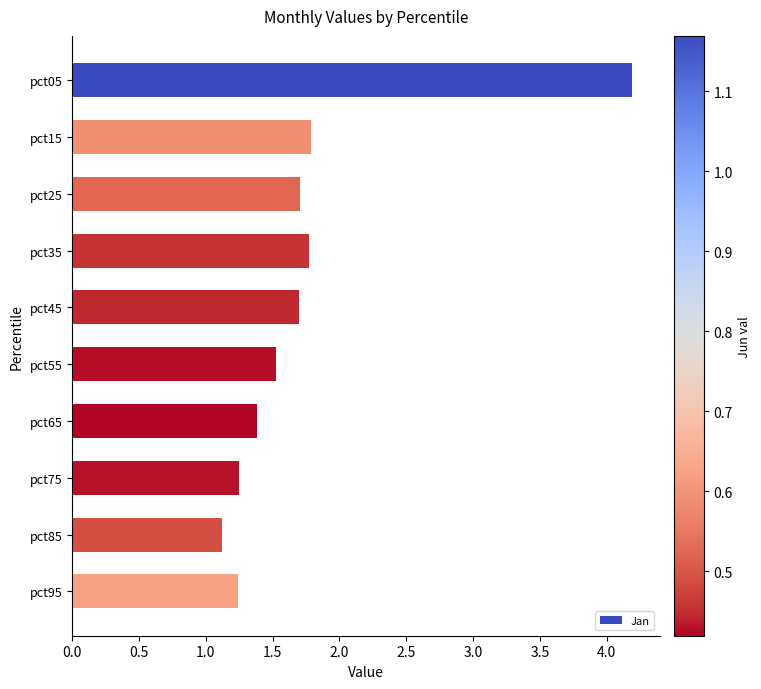

What is the ratio of the value at pct05 to the value at pct45?

2.5